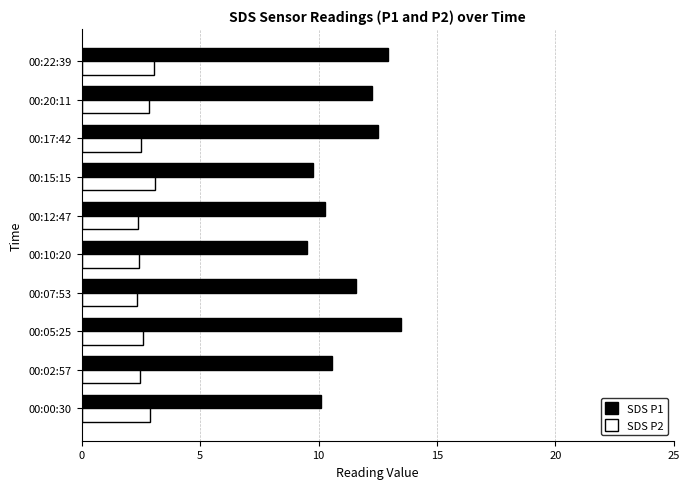

What is the smallest value displayed?

2.4